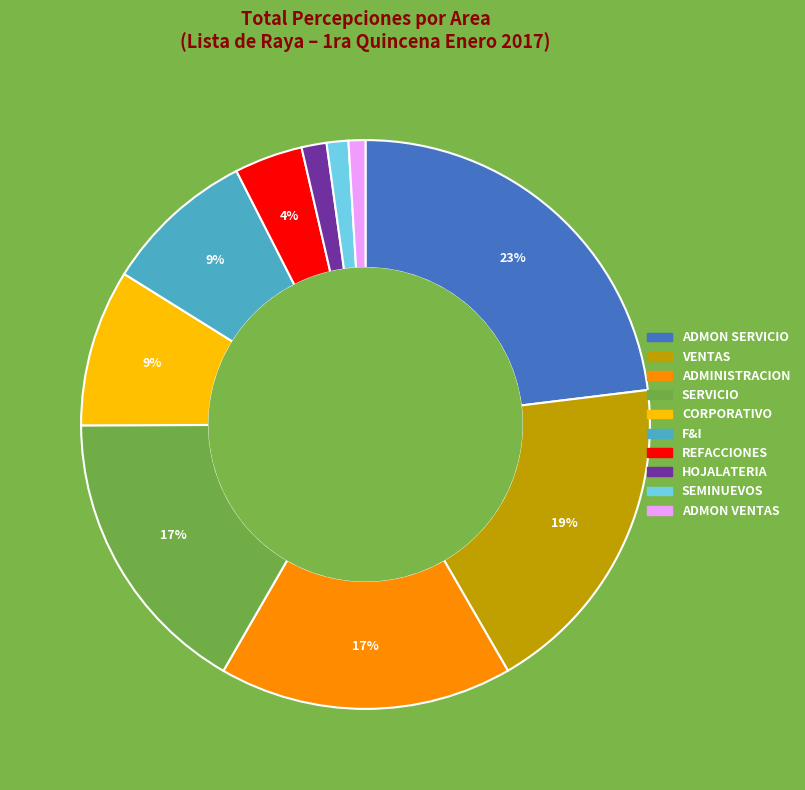

Which slice is the largest?

ADMON SERVICIO